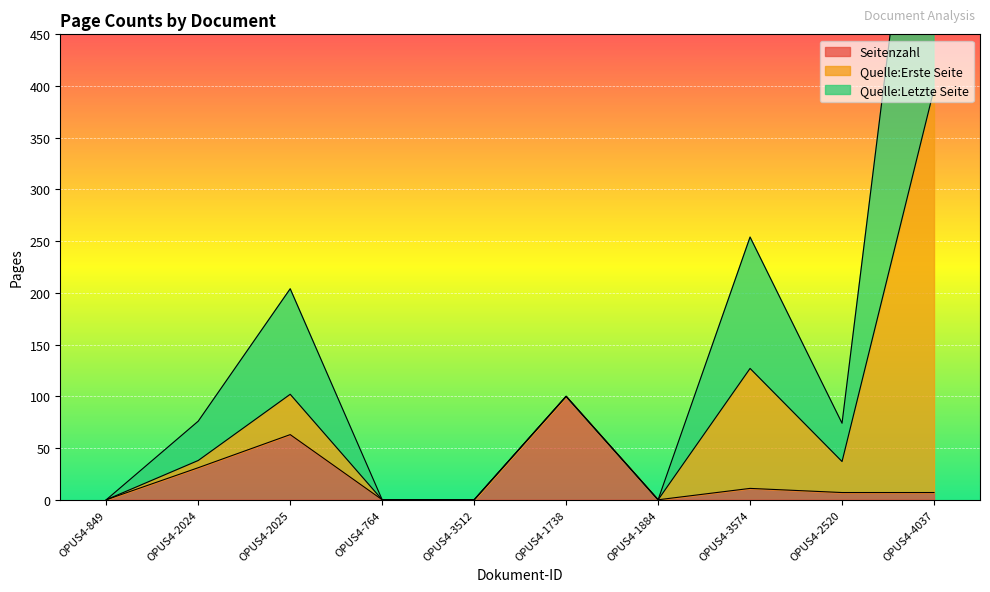

What is the highest value of the Seitenzahl series?

100